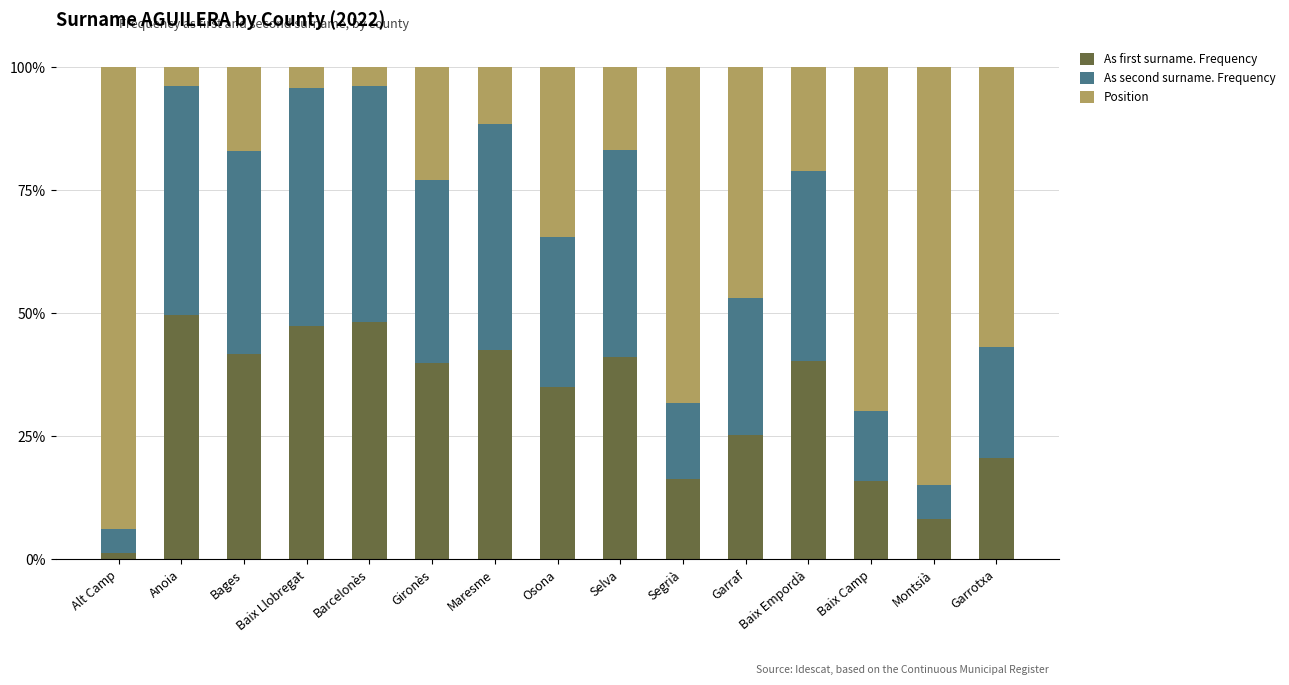

Read the As first surname. Frequency value at Baix Llobregat.

47.3